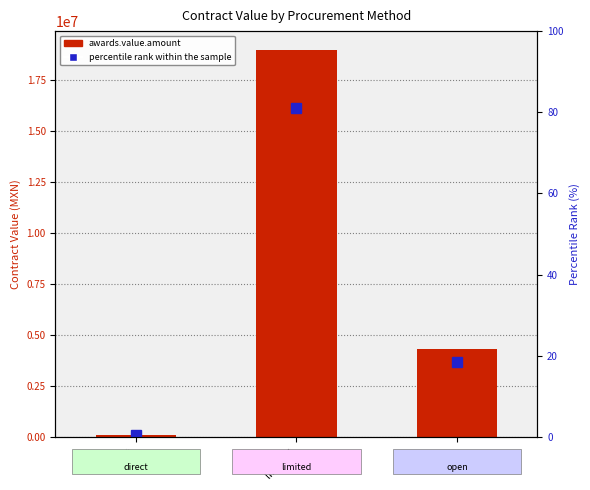

Which series has the largest total across all categories?

awards.value.amount